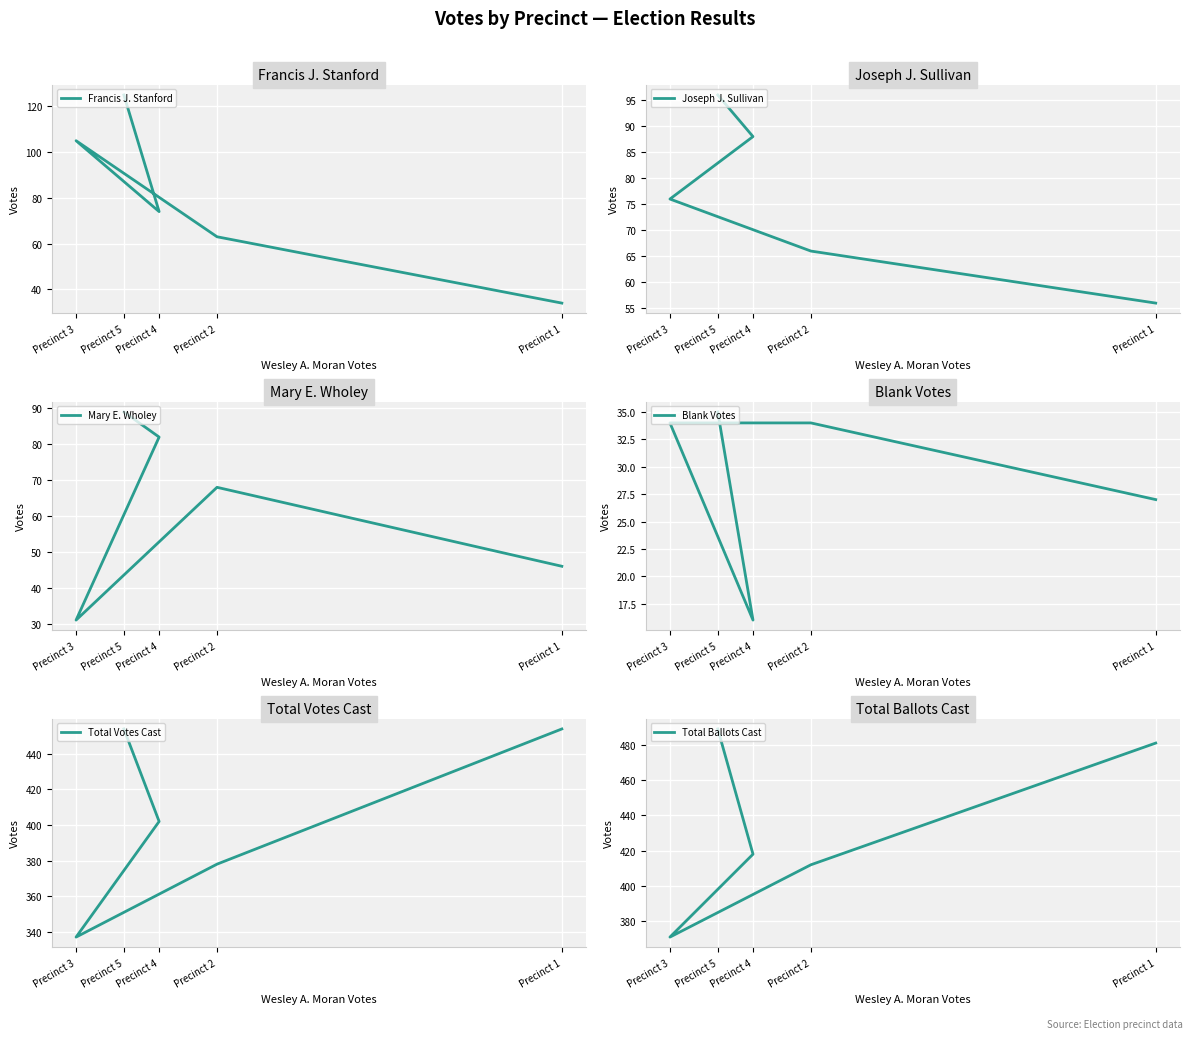

What is the minimum value shown in the chart?

16